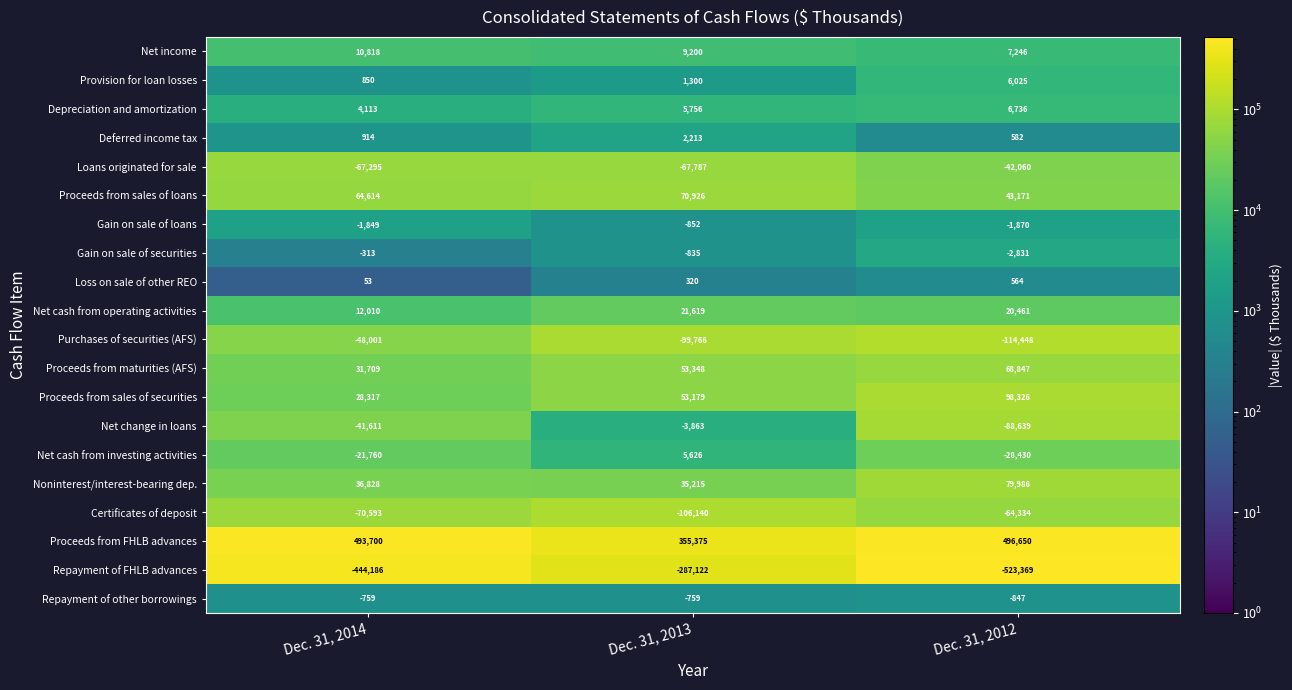

What is the total value across all series at Dec. 31, 2012?

-38234